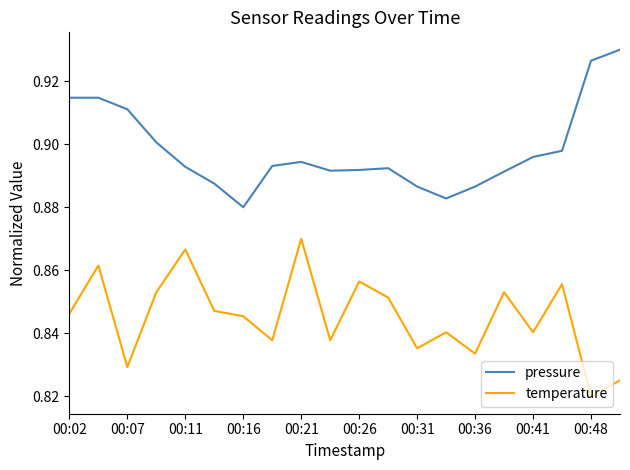

True or false: temperature has more than 1 points higher than both neighbors.

True